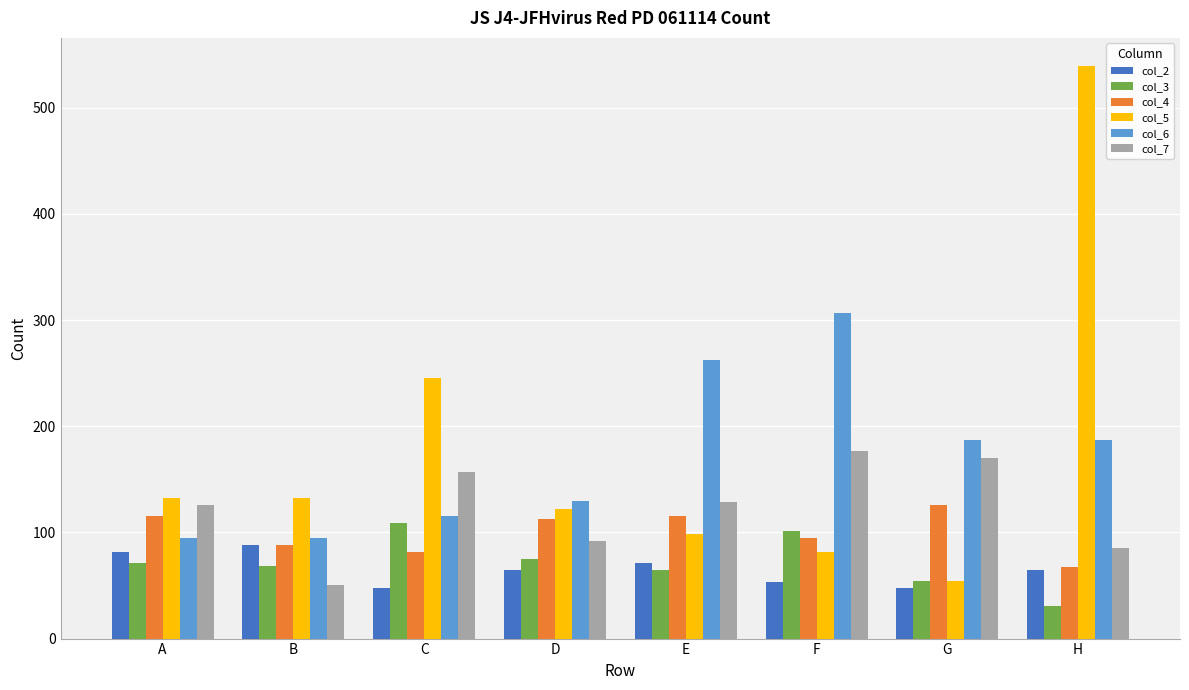

Between F and H, which series saw the biggest shift?

col_5